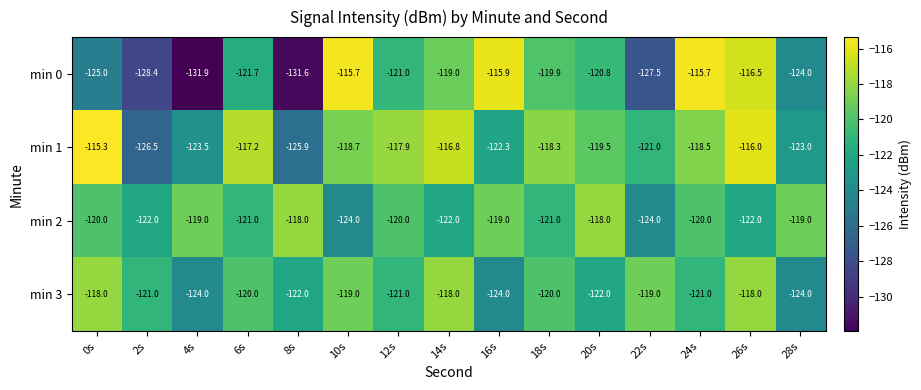

Is it true that min 0 equals -45.2 at 2s?

False